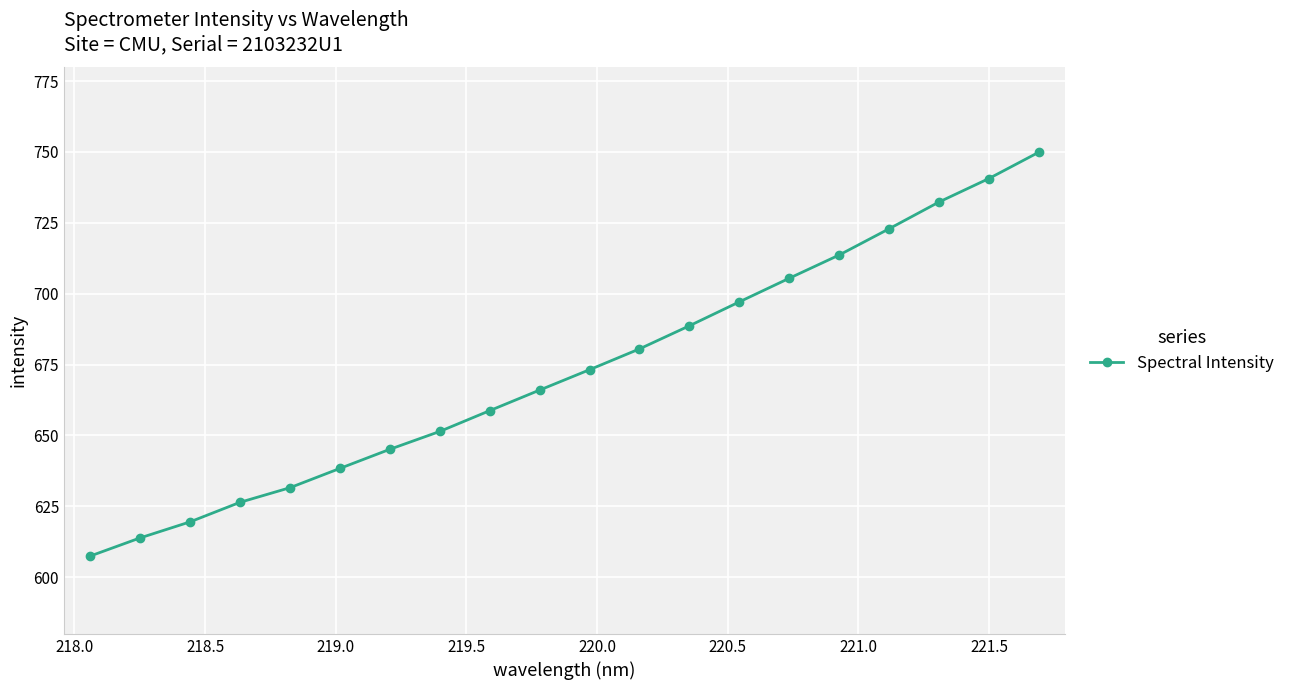

What is the difference between the second highest and second lowest values?

126.8